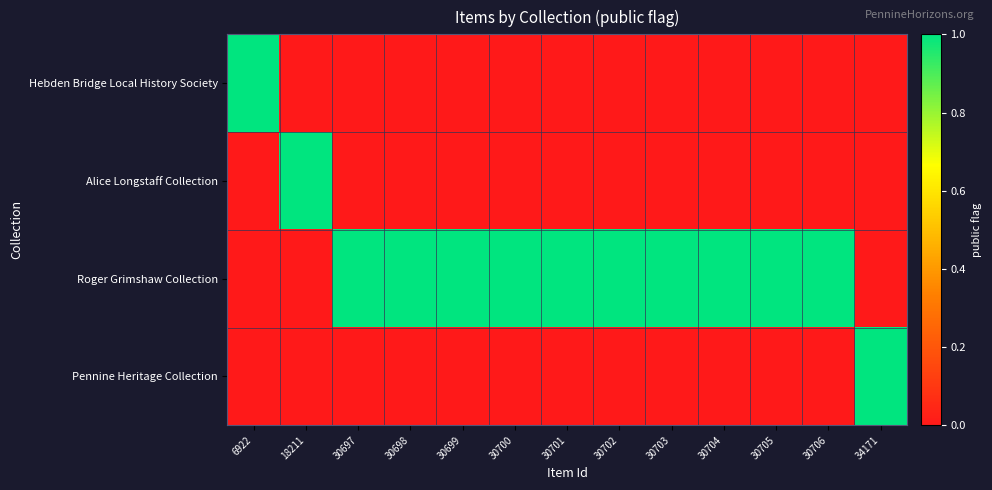

Which series changed the most between 18211 and 30703?

Alice Longstaff Collection